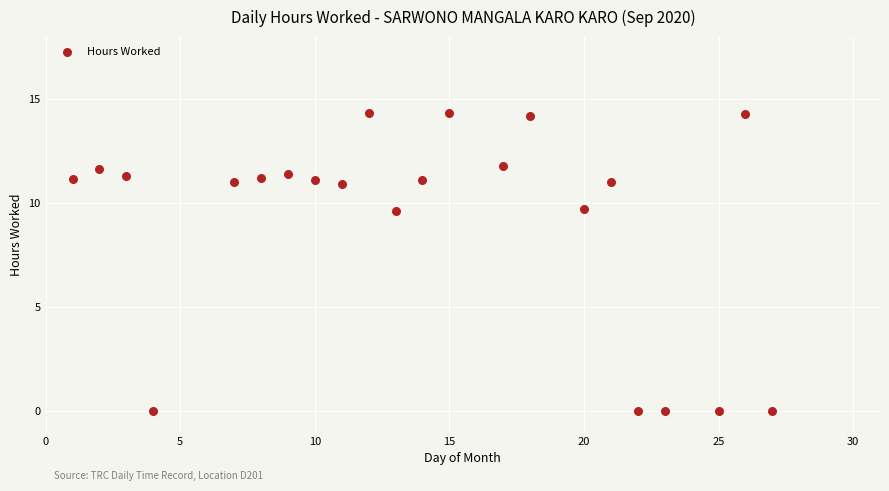

What is the range of X values (max minus min)?

26.0